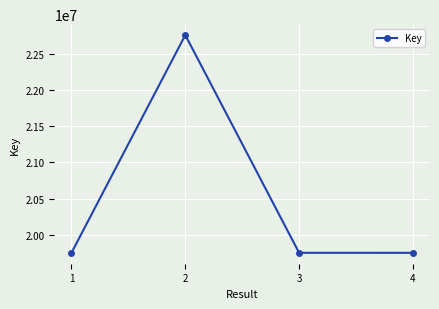

What is the greatest value displayed?

22757951